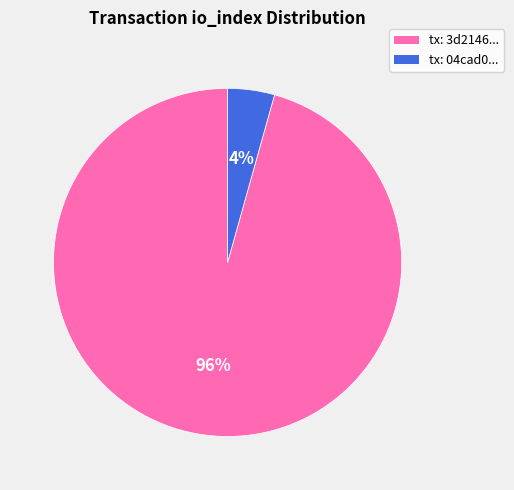

Is there a majority slice in this chart?

Yes